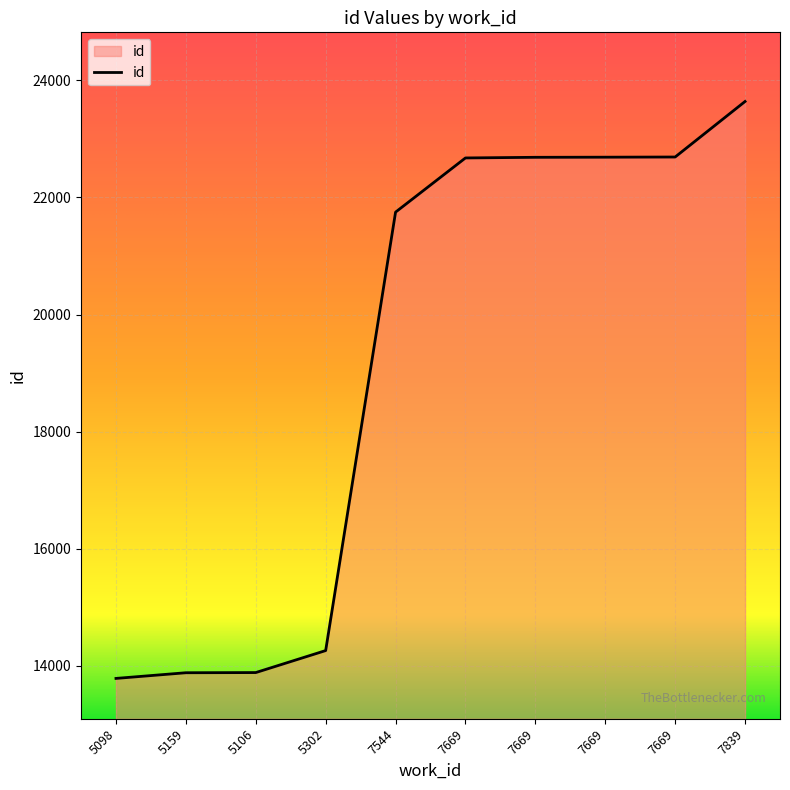

Reading left to right, extract all data points from this chart.

5098=13780	5159=13877	5106=13880	5302=14256	7544=21750	7669=22676	7669=22687	7669=22689	7669=22692	7839=23641